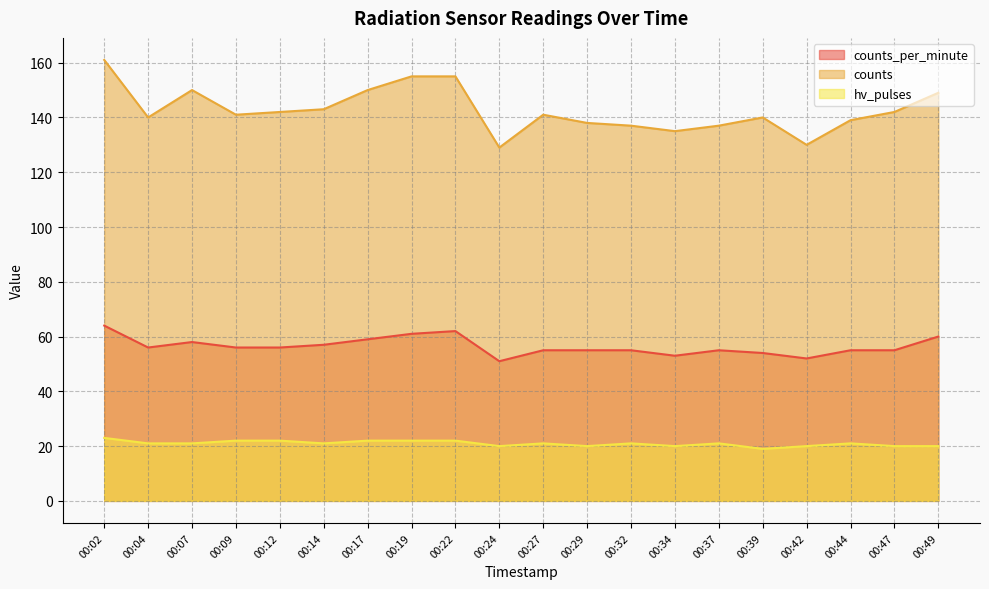

True or false: counts_per_minute and hv_pulses cross at least once.

False